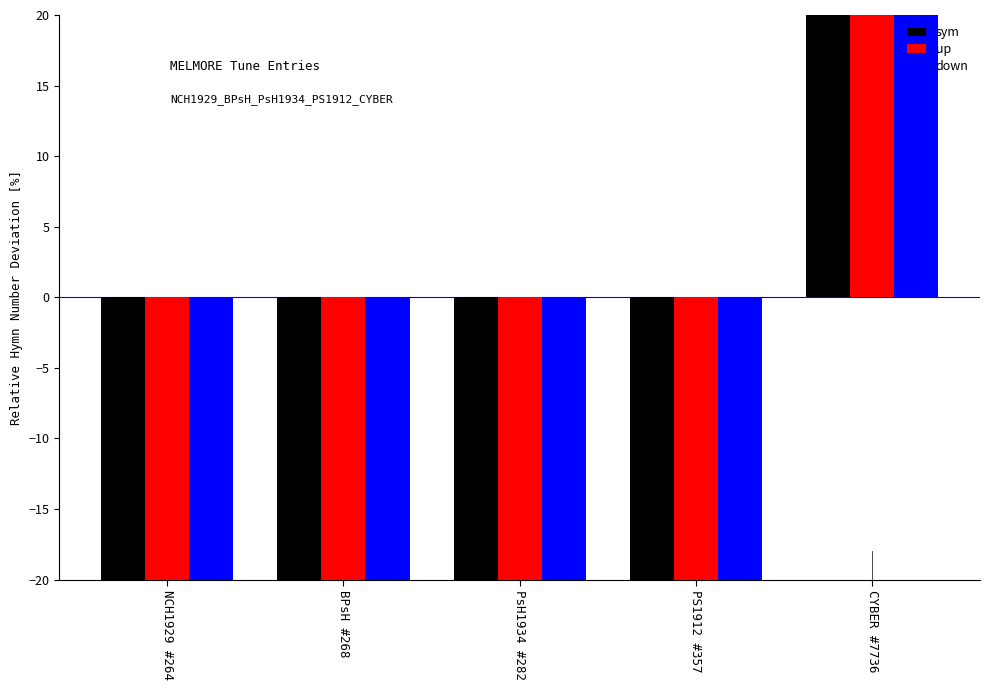

At which label does up first exceed -83?

PS1912 #357